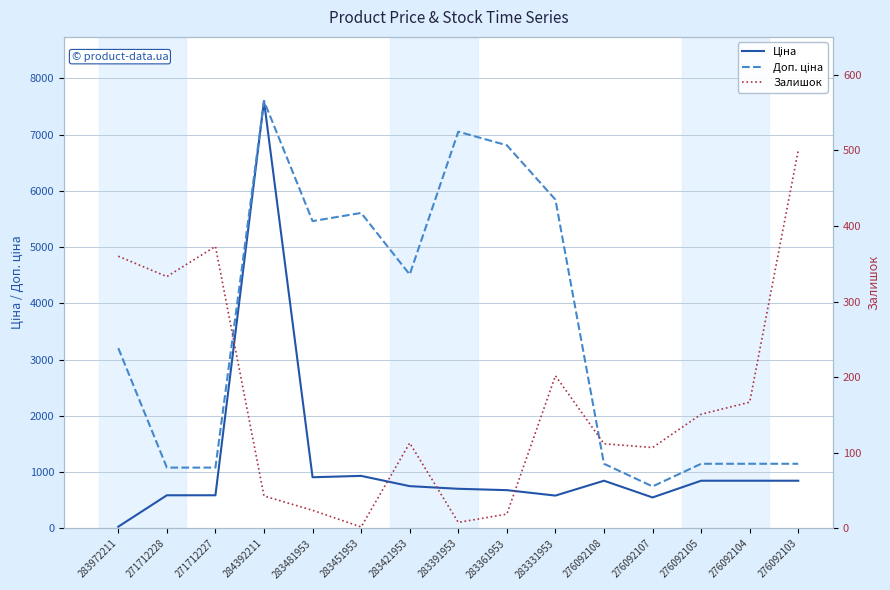

Reading left to right, extract all data points from this chart.

Ціна: 32.0	589.9	589.9	7596.5	910.4	934.5	752.2	705.1	681.0	584.4	848.4	551.5	848.4	848.4	848.4
Доп. ціна: 3205.0	1081.7	1081.7	7596.5	5462.3	5607.2	4513.3	7051.3	6809.8	5843.9	1149.7	747.0	1149.7	1149.7	1149.7
Залишок: 360.0	333.0	373.0	43.0	24.0	2.0	113.0	8.0	19.0	202.0	112.0	107.0	151.0	167.0	500.0